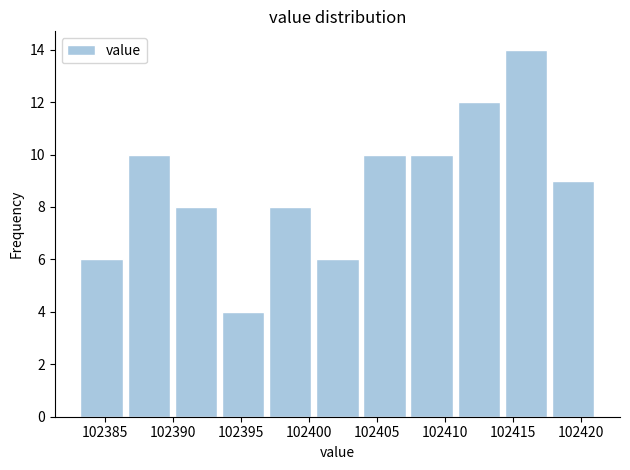

What is the height of the bar covering 102393.5 to 102397.0 on the x-axis? Neither the bar edges nor the heights are printed on the chart, so give them approximately, as read against the axes.

4